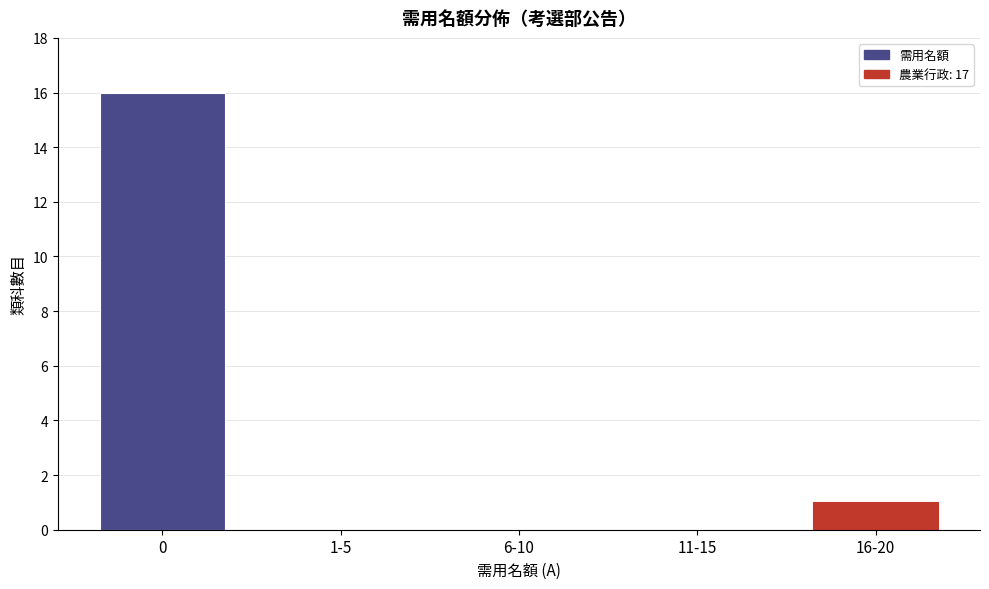

Reading right to left, what are all the values shown in this chart?

16-20=1	11-15=0	6-10=0	1-5=0	0=16